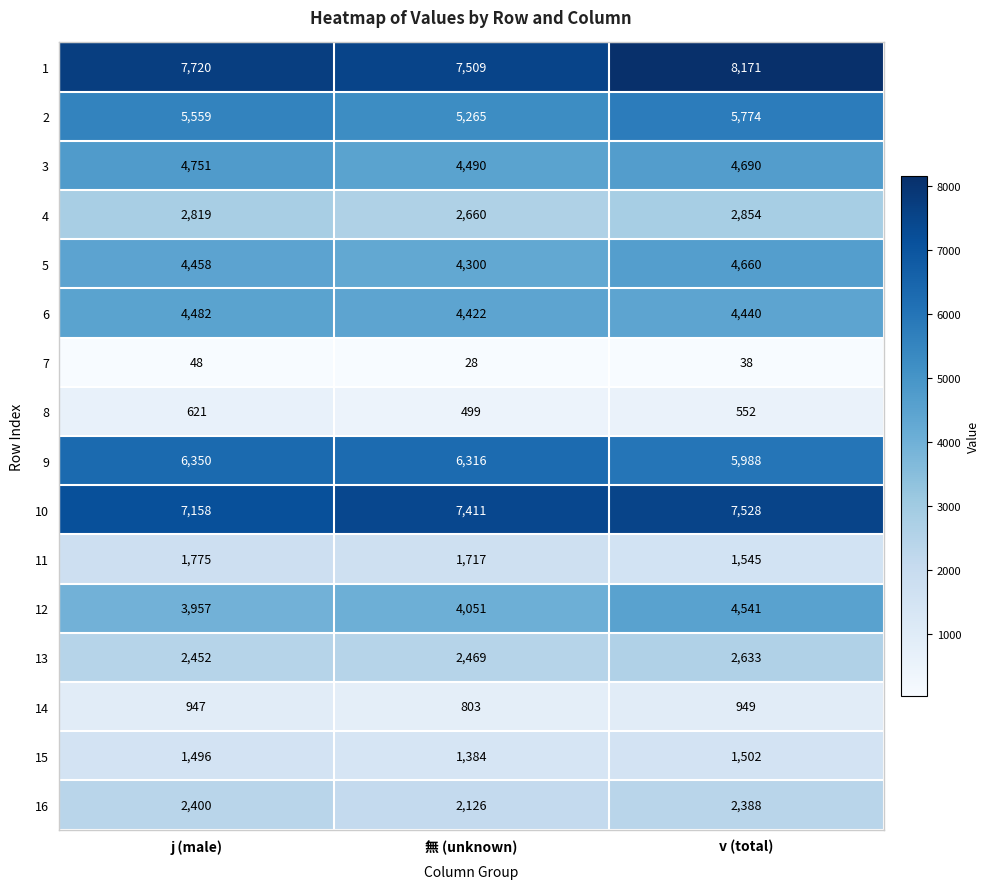

At which label is 11 closest to 1660?

無 (unknown)